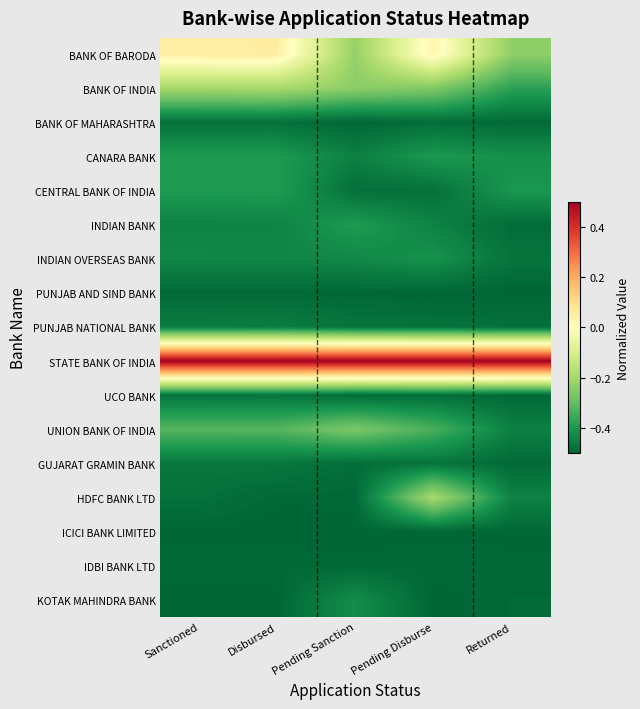

List the series in order of their peak value, lowest first.

ICICI BANK LIMITED, PUNJAB AND SIND BANK, IDBI BANK LTD, BANK OF MAHARASHTRA, UCO BANK, GUJARAT GRAMIN BANK, PUNJAB NATIONAL BANK, KOTAK MAHINDRA BANK, INDIAN OVERSEAS BANK, CANARA BANK, INDIAN BANK, CENTRAL BANK OF INDIA, UNION BANK OF INDIA, BANK OF INDIA, HDFC BANK LTD, BANK OF BARODA, STATE BANK OF INDIA